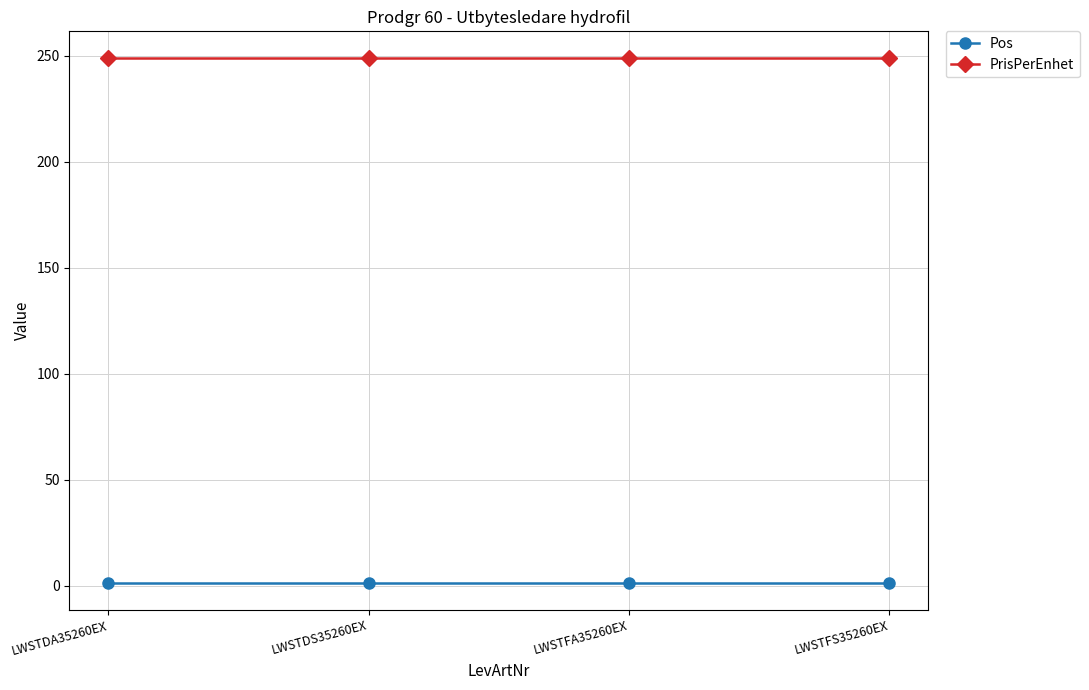

Reading left to right, what are all the values shown in this chart?

Pos: LWSTDA35260EX=1	LWSTDS35260EX=1	LWSTFA35260EX=1	LWSTFS35260EX=1
PrisPerEnhet: LWSTDA35260EX=249	LWSTDS35260EX=249	LWSTFA35260EX=249	LWSTFS35260EX=249